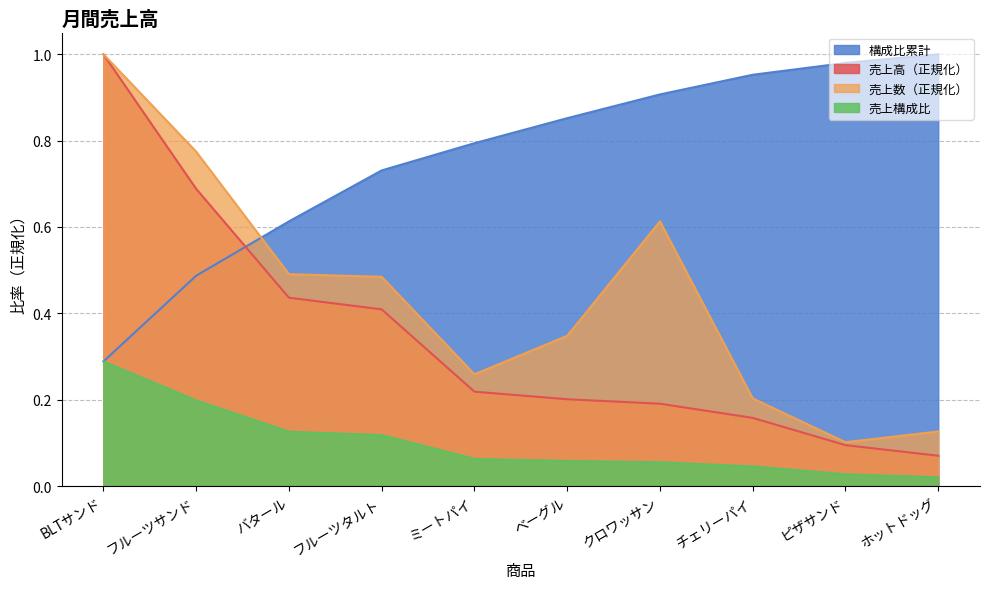

True or false: 構成比累計 and 売上高 cross at least once.

False